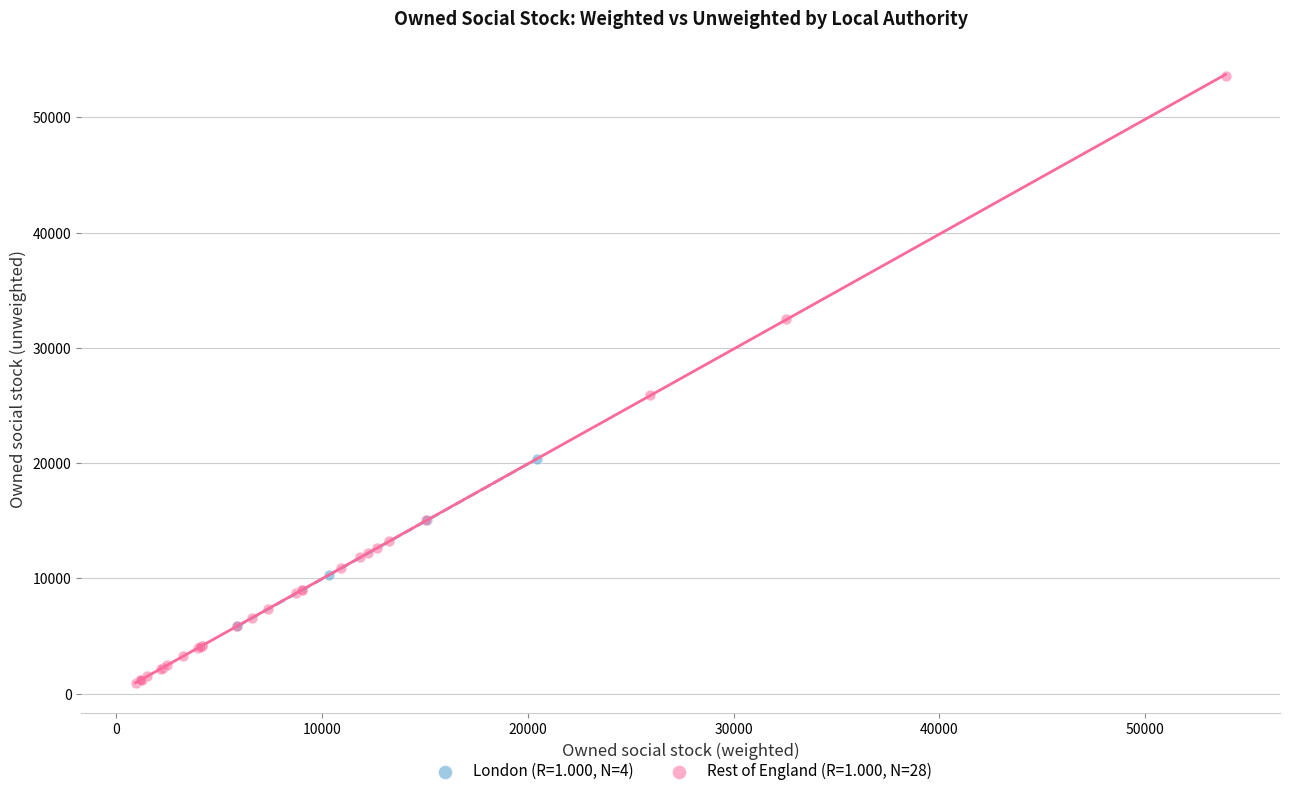

Which series reaches the maximum Y coordinate?

Rest of England (R=1.000, N=28)